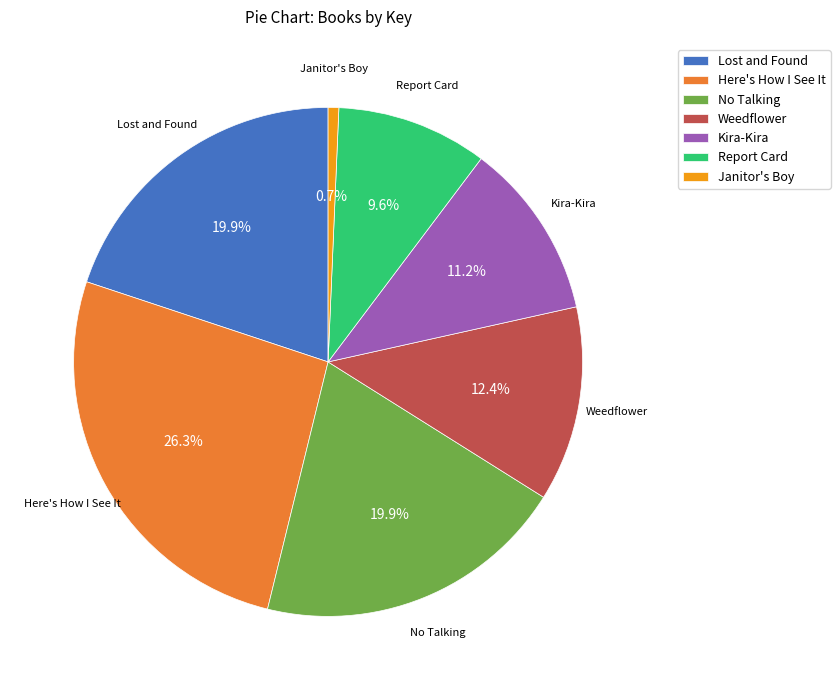

The No Talking slice represents 6% of the pie. True or false?

False